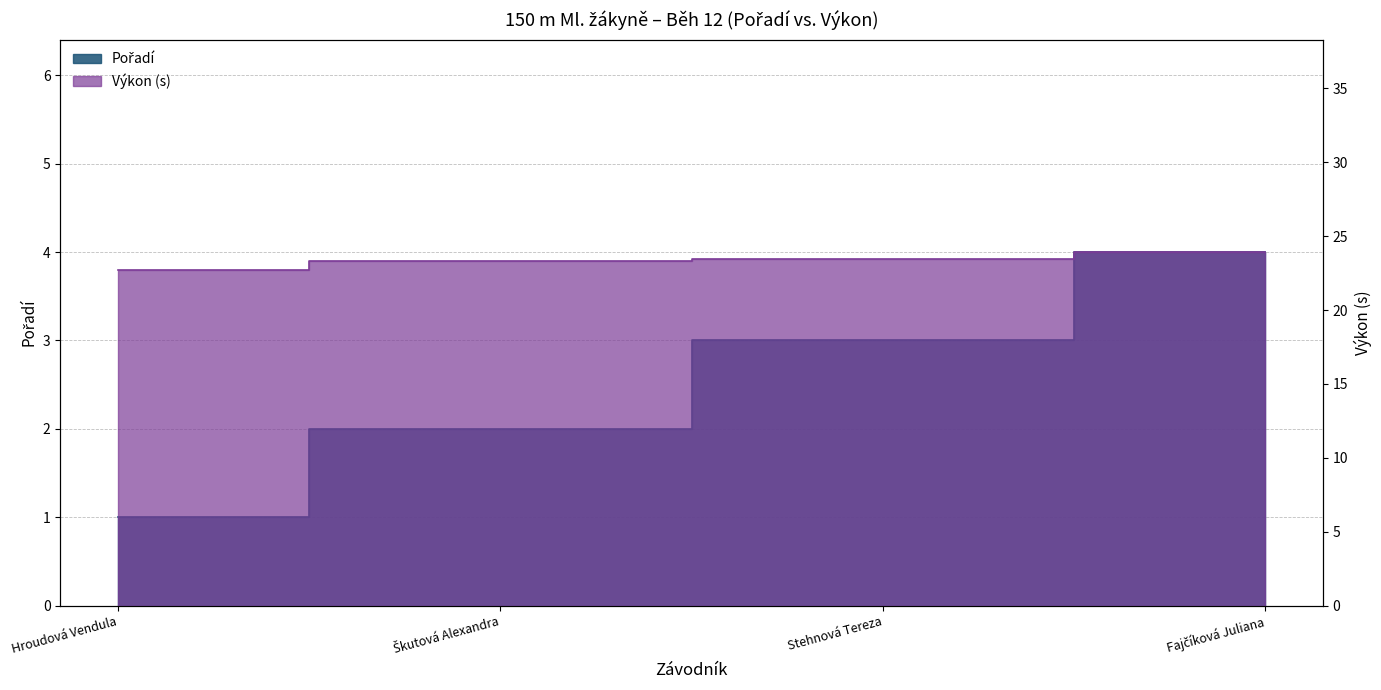

Rank the series by their average value, from highest to lowest.

Výkon, Pořadí